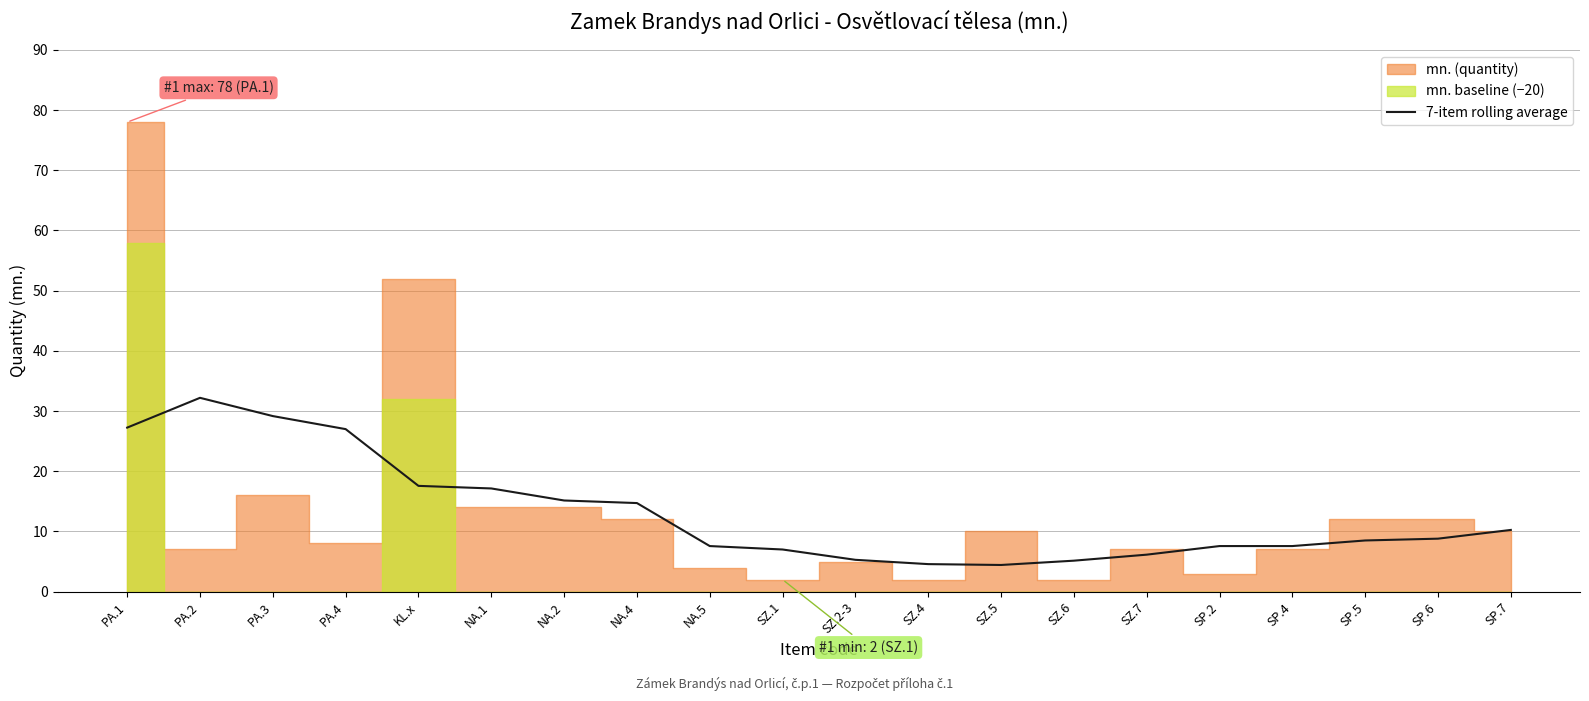

Between SP.5 and NA.1, which is larger?

NA.1